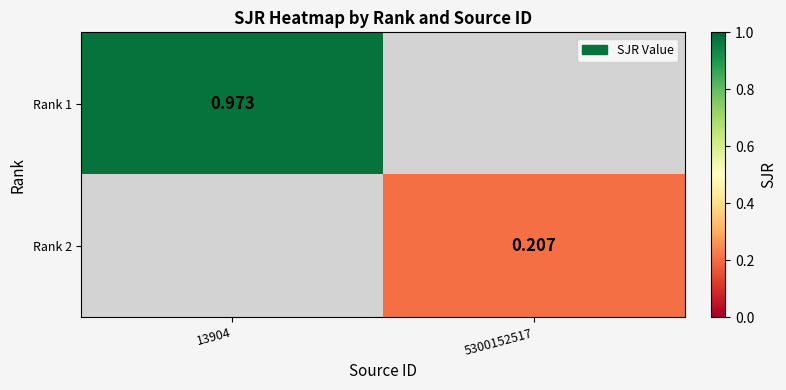

At how many categories does at least one series exceed 0?

2